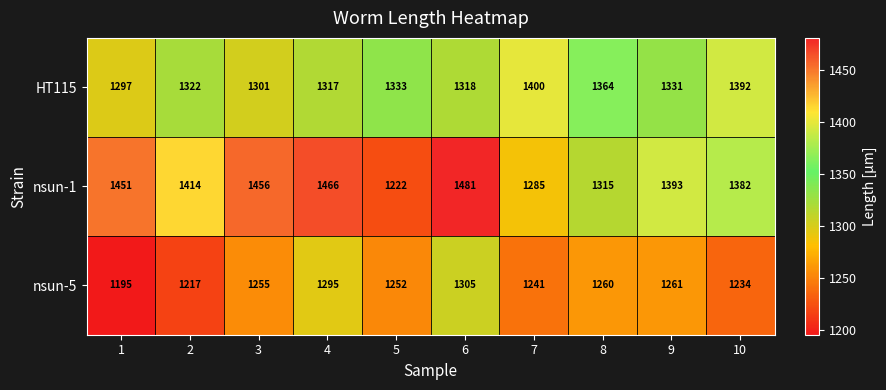

What is the maximum value for nsun-1?

1481